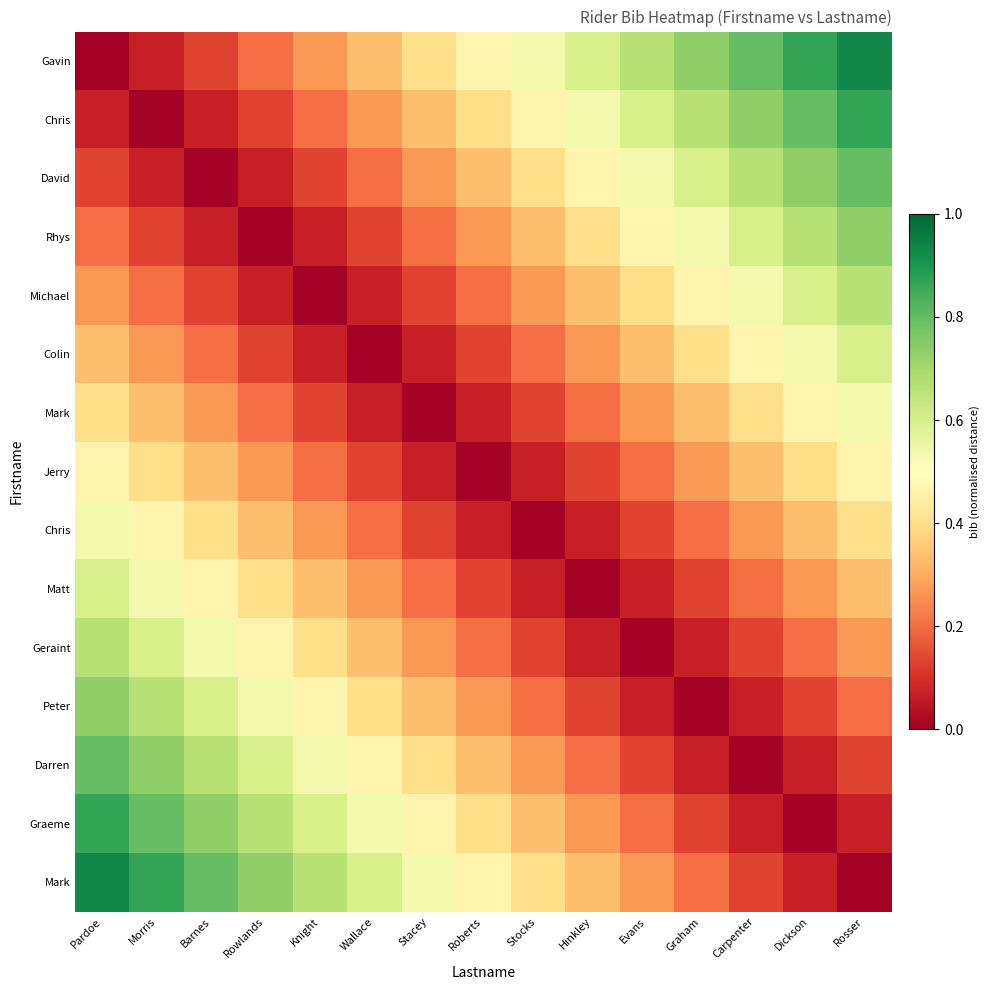

At how many categories does at least one series exceed 0?

15